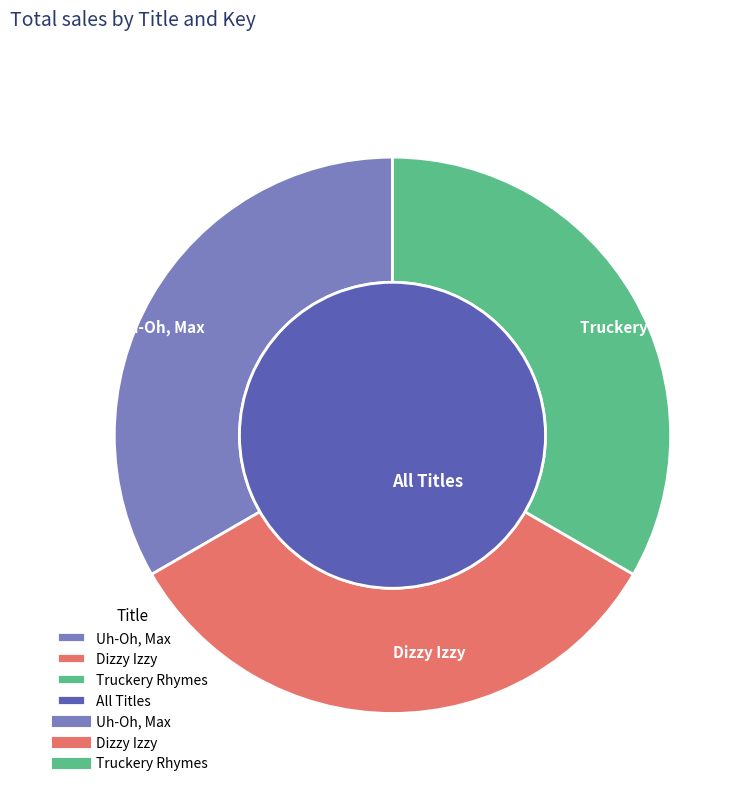

Between Uh-Oh, Max and Truckery Rhymes, which is larger?

Uh-Oh, Max